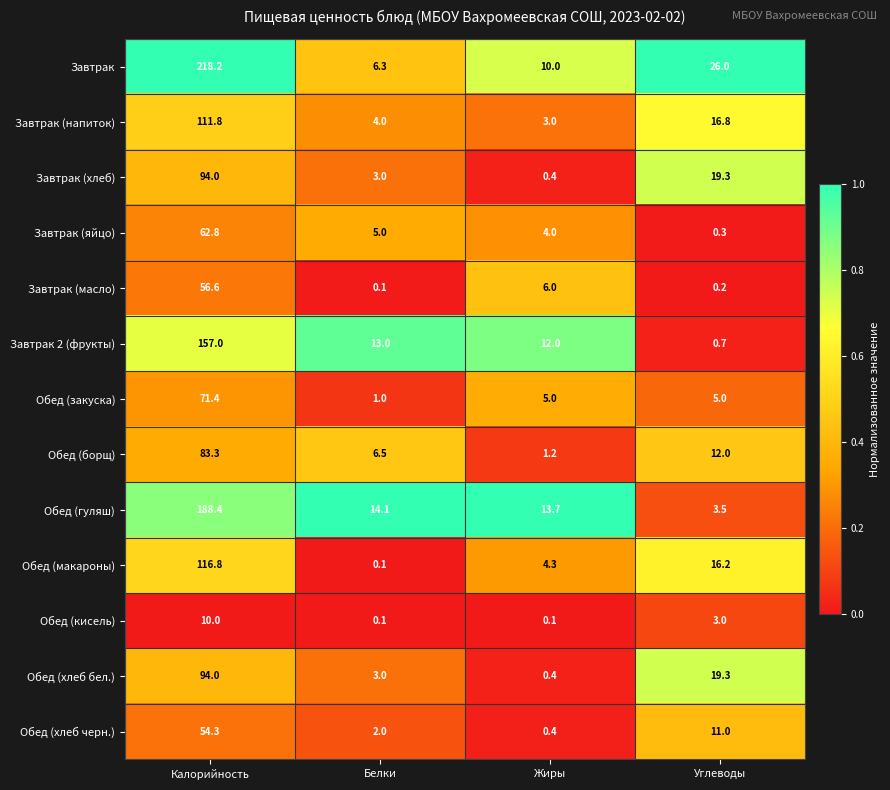

Which series changed the most between Калорийность and Белки?

Завтрак